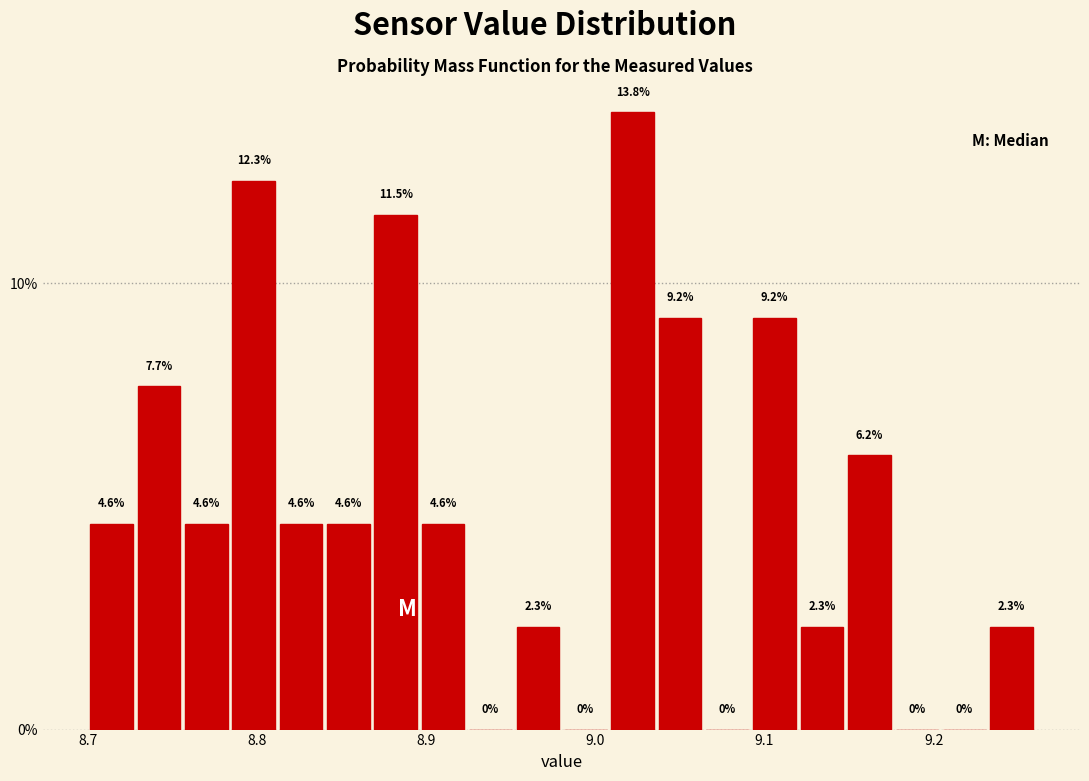

Read against the x-axis, roughly where is the centre of the tallest bar?

9.02